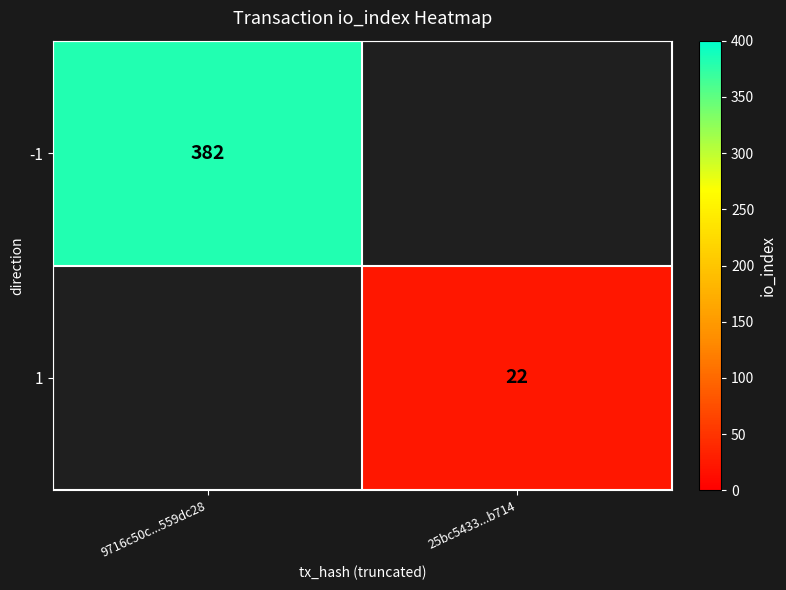

True or false: 1 has a value of 22 at 25bc5433...b714.

True